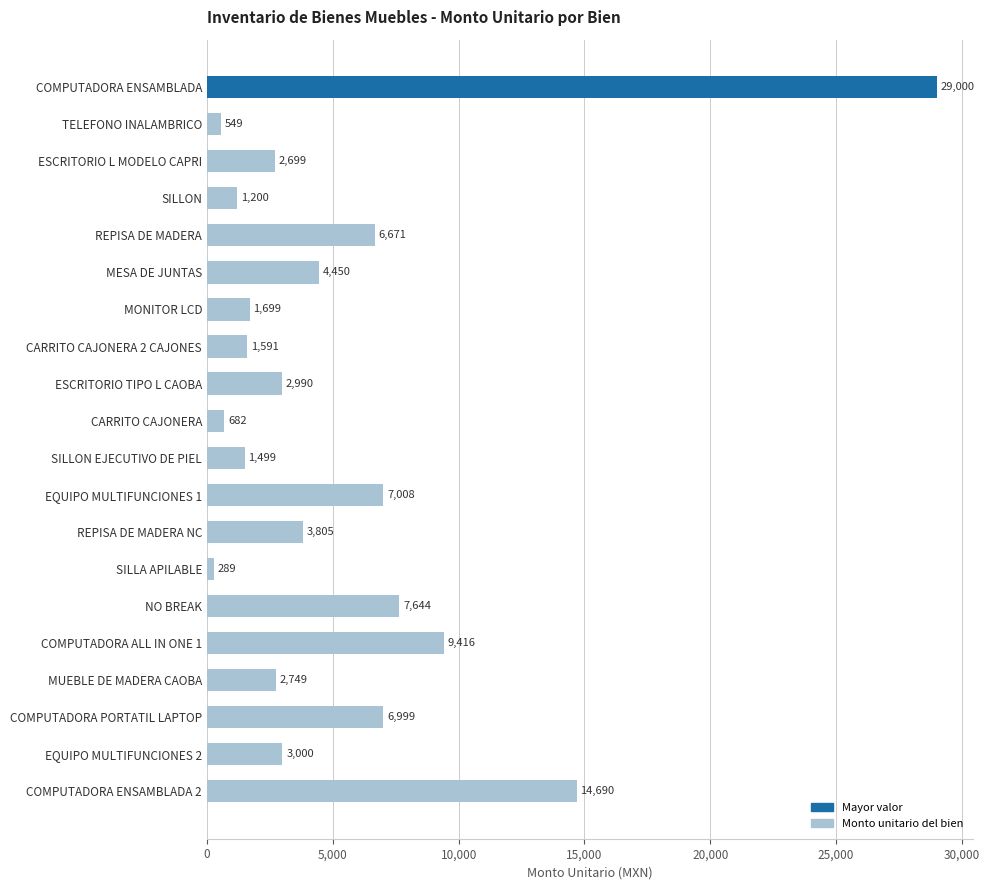

What is the average value?

5431.5